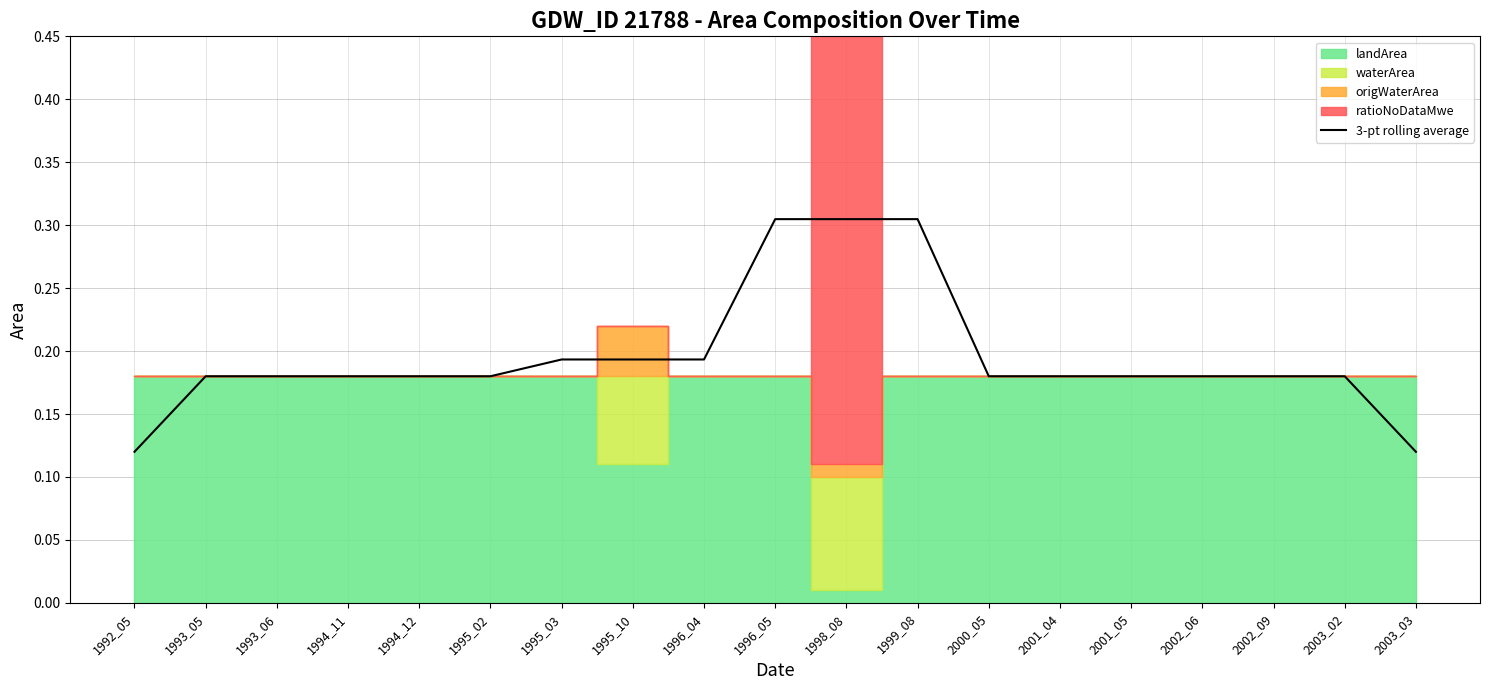

What is the value of the 19th point from the left?

0.1